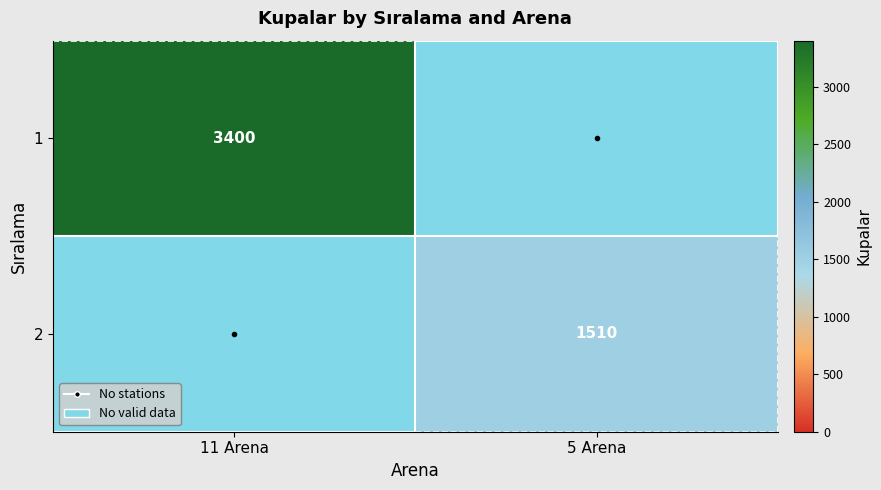

The 1 series shows 4979 at 11 Arena. True or false?

False